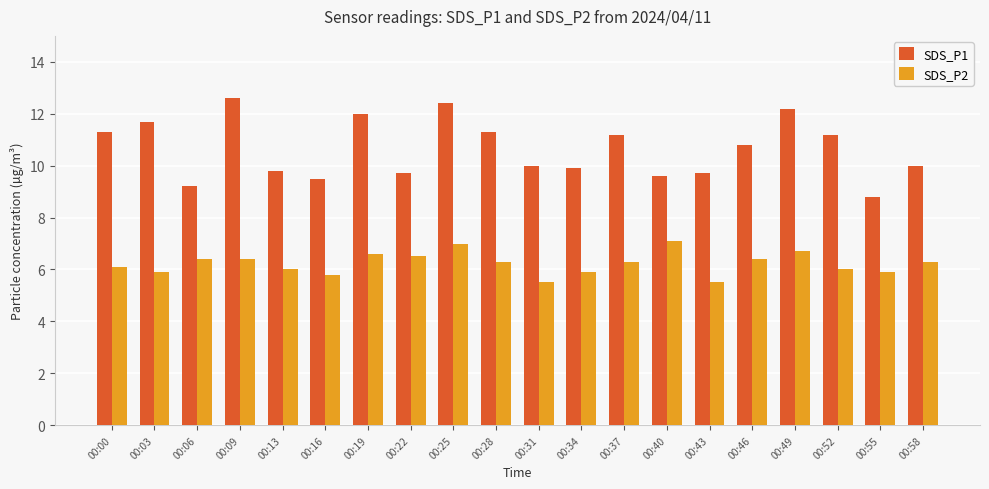

Which series has the largest total across all categories?

SDS_P1